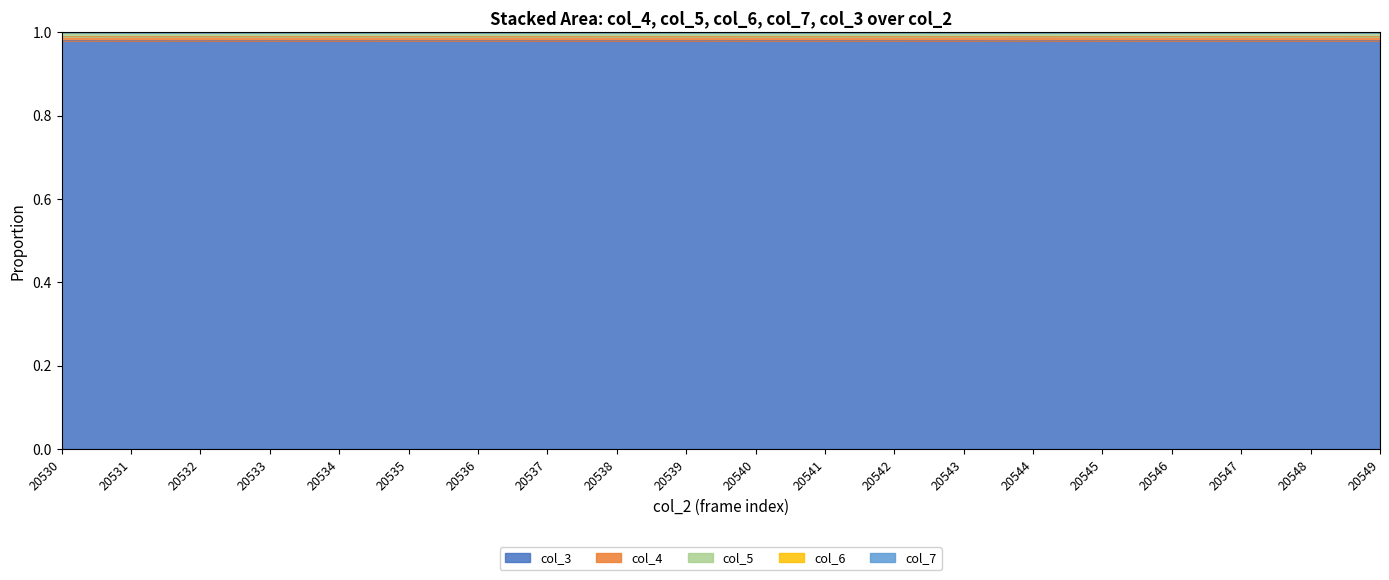

Which series changed the most between 20535 and 20542?

col_4